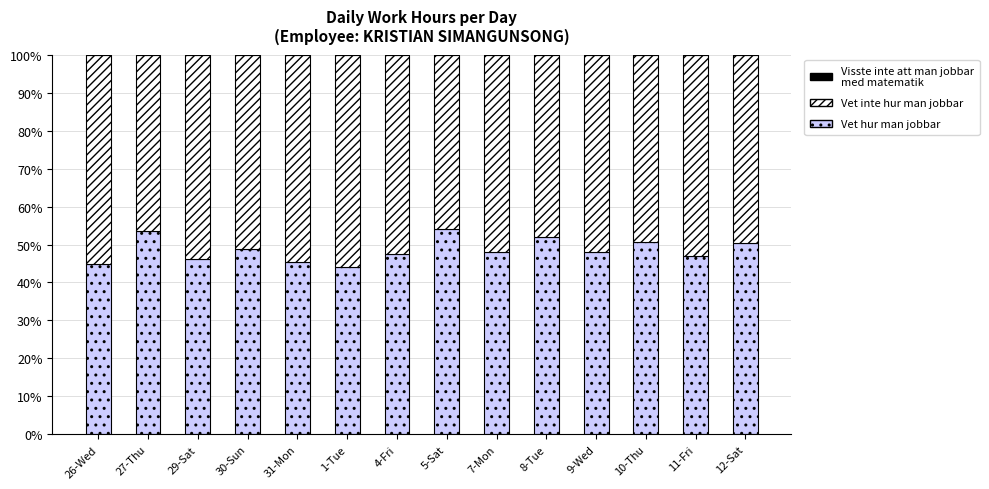

Where does the Vet hur man jobbar series first go above 48?

27-Thu